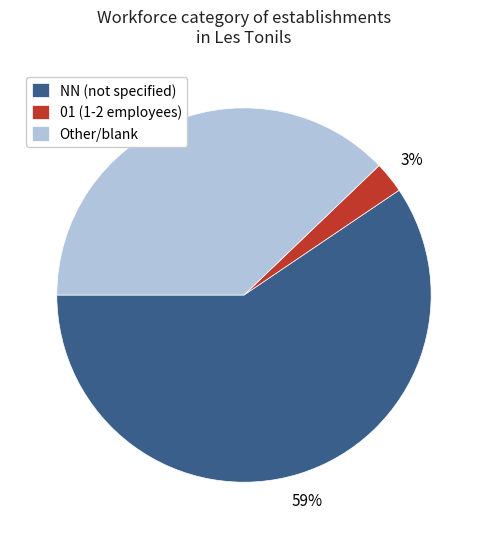

To the nearest percent, what is the average slice percentage?

33%